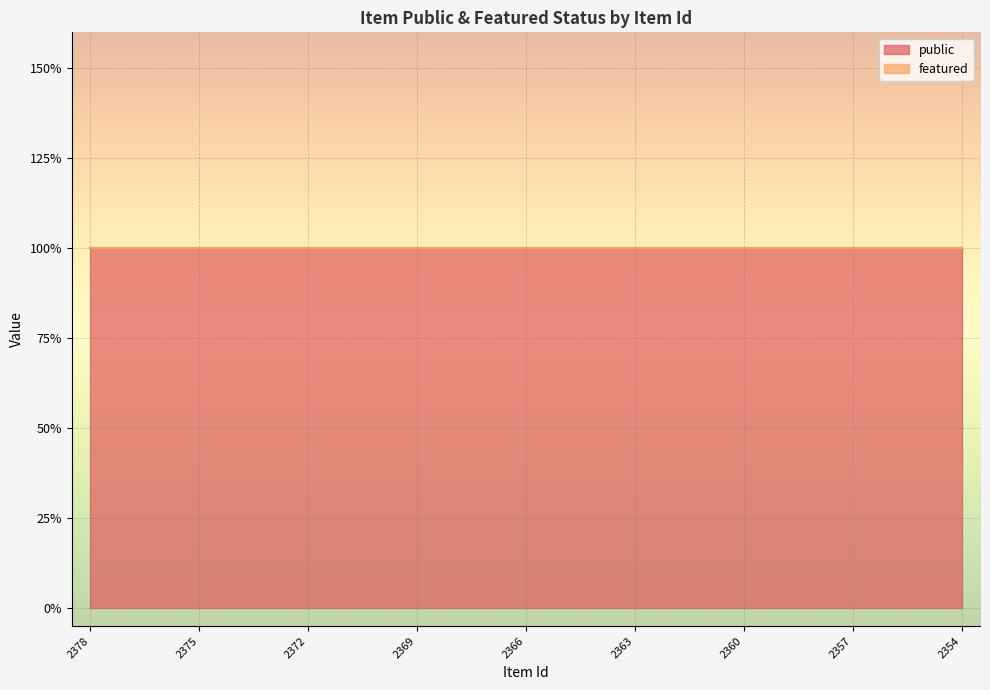

Reading left to right, list all the values displayed in this chart.

public: 2378=1	2377=1	2376=1	2375=1	2374=1	2373=1	2372=1	2371=1	2370=1	2369=1	2368=1	2367=1	2366=1	2365=1	2364=1	2363=1	2362=1	2361=1	2360=1	2359=1	2358=1	2357=1	2356=1	2355=1	2354=1
featured: 2378=0	2377=0	2376=0	2375=0	2374=0	2373=0	2372=0	2371=0	2370=0	2369=0	2368=0	2367=0	2366=0	2365=0	2364=0	2363=0	2362=0	2361=0	2360=0	2359=0	2358=0	2357=0	2356=0	2355=0	2354=0